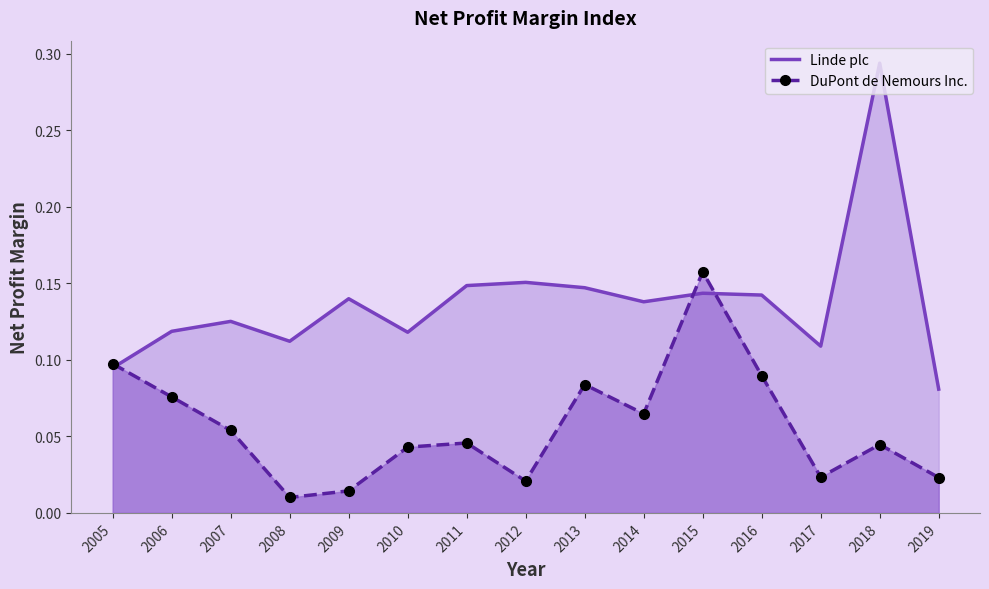

List the series in order of their peak value, lowest first.

DuPont de Nemours Inc., Linde plc